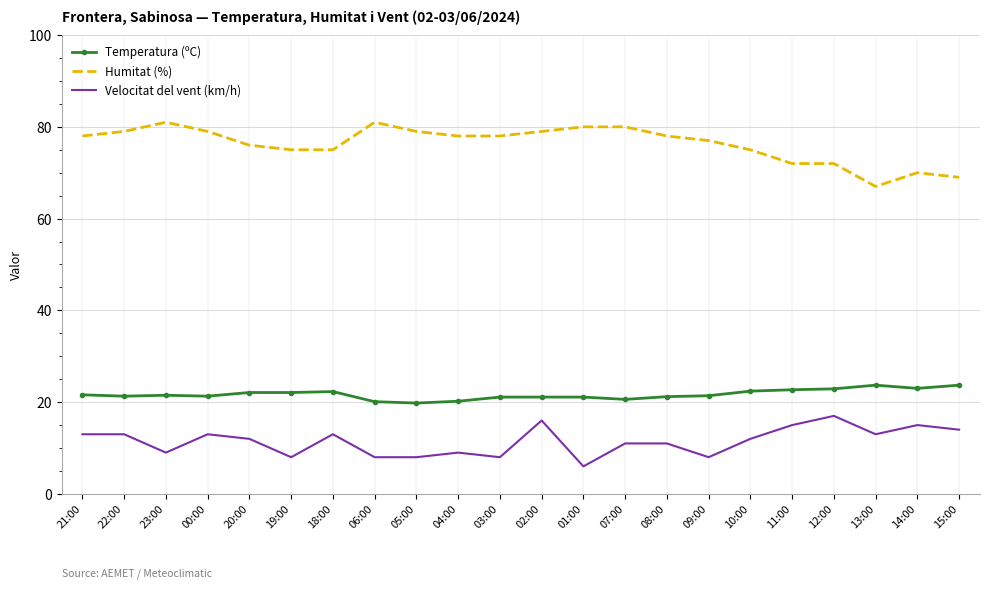

What is the maximum value for Velocitat del vent (km/h)?

17.0